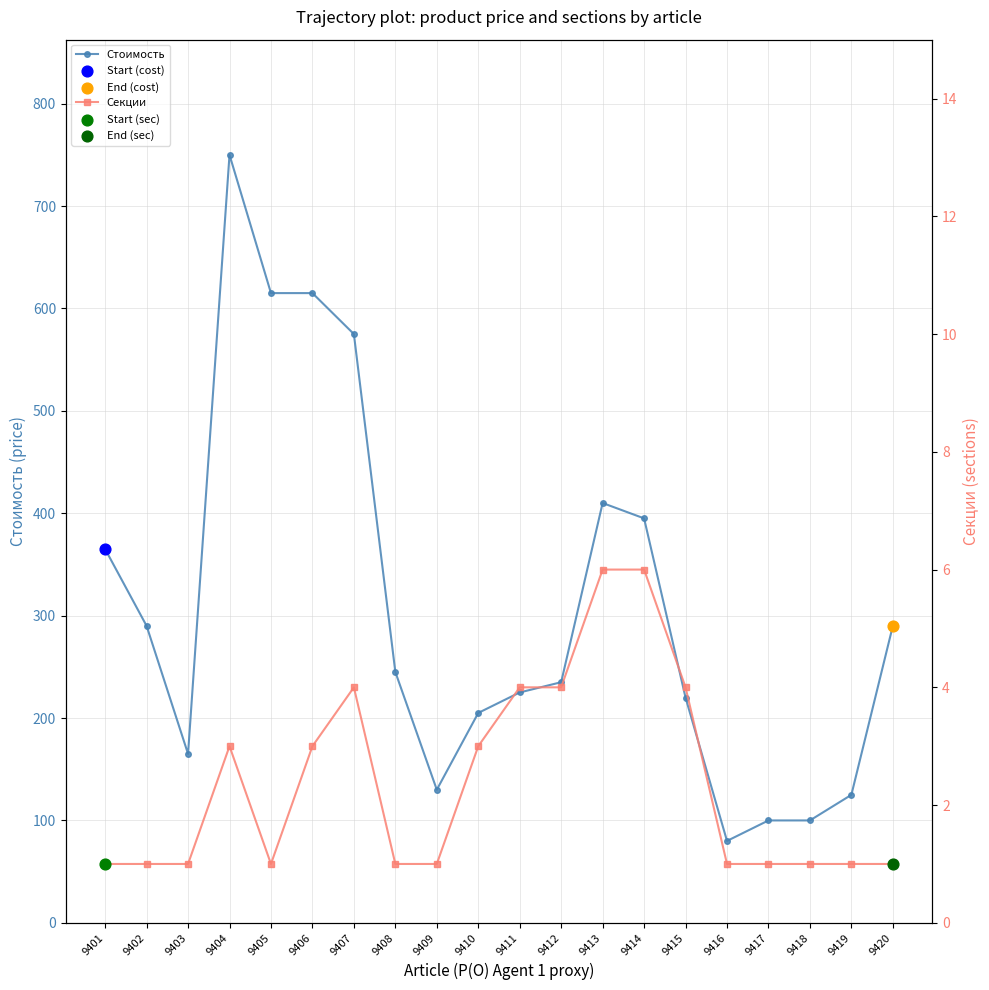

Which series has the widest spread of Y values?

Стоимость